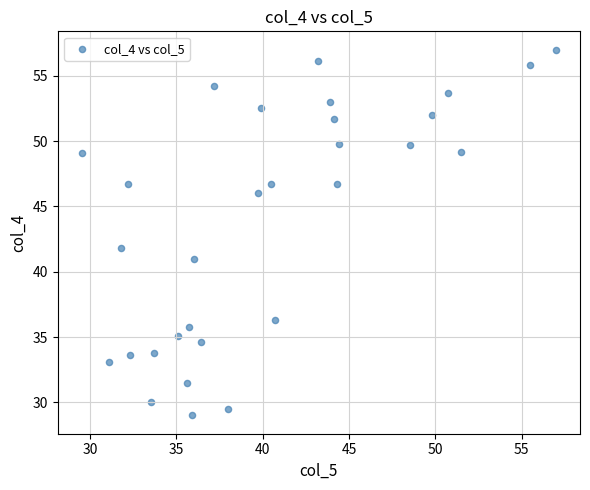

What is the range of Y values (max minus min)?

28.0